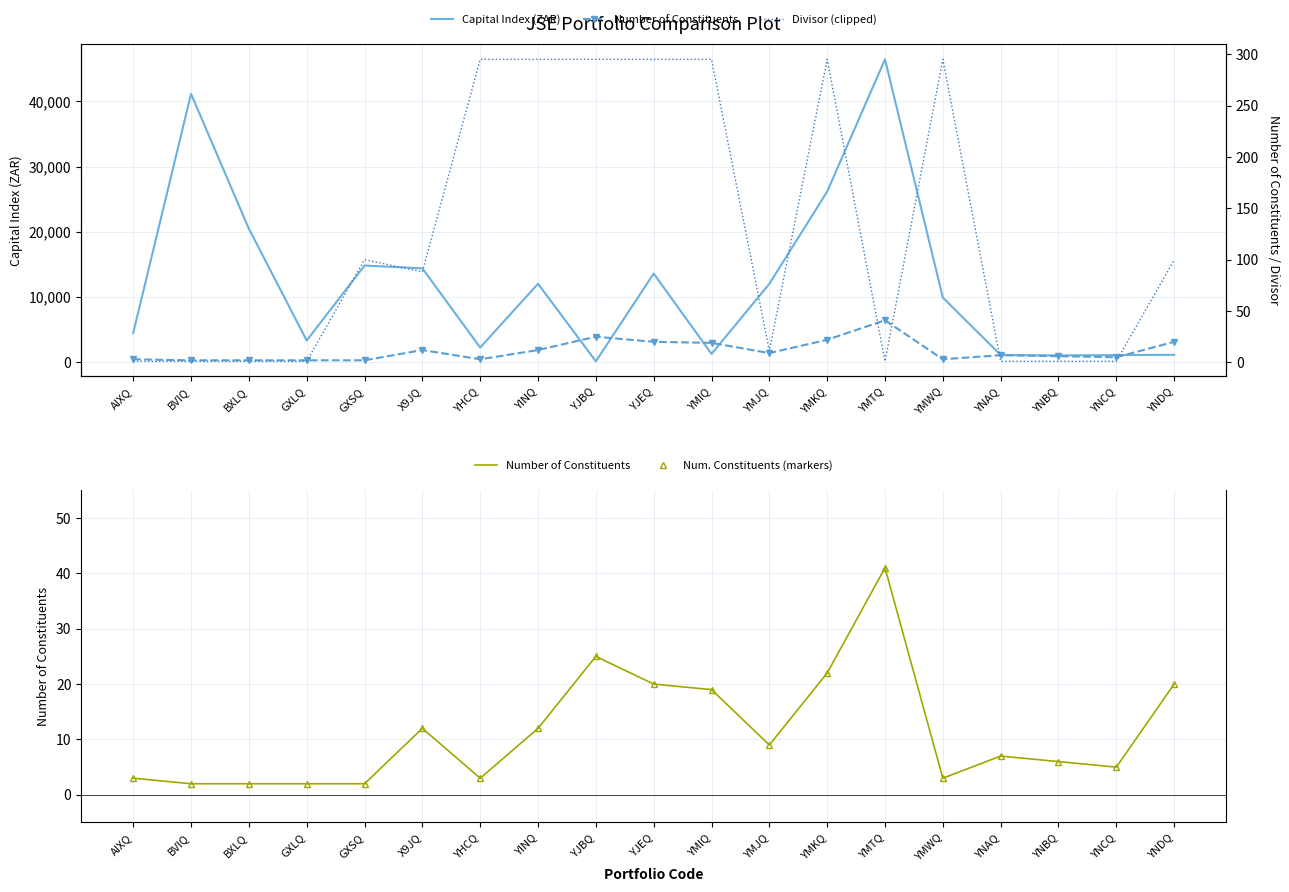

Is this an area chart (filled region under the line)?

No